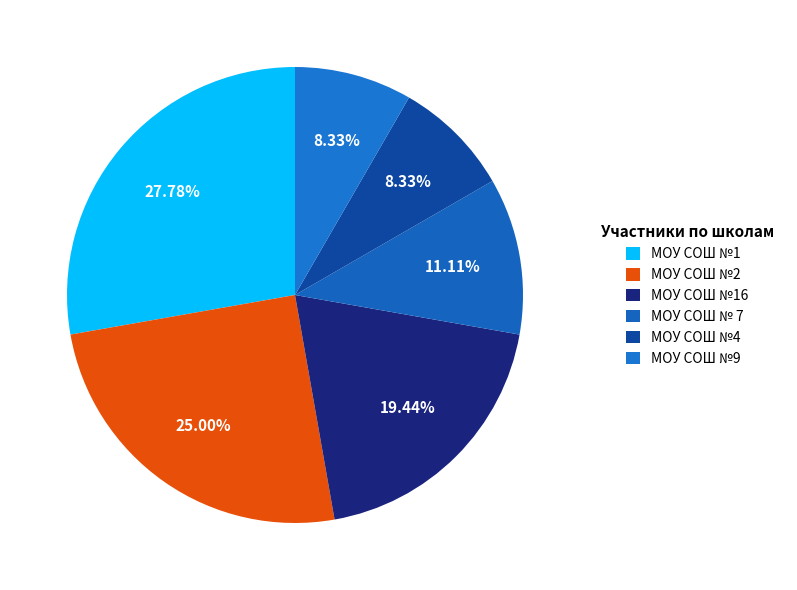

How many slices are in this pie chart?

6